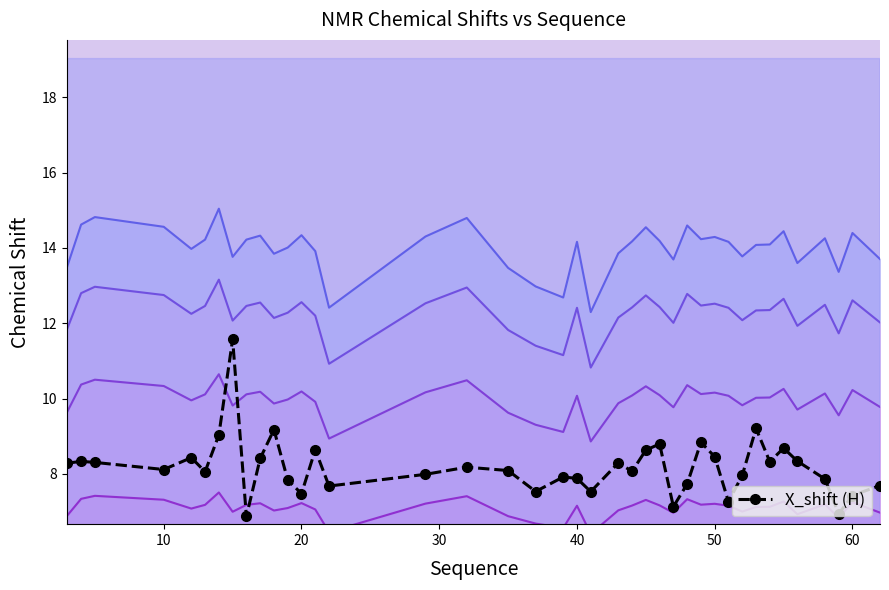

True or false: the data has more than 2 interior local peaks.

True